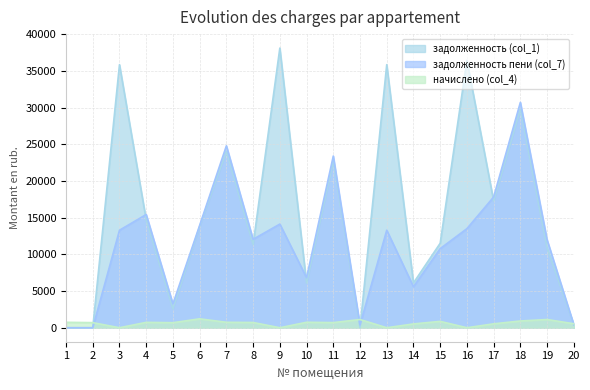

True or false: задолженность пени (col_7) and задолженность (col_1) intersect in this chart.

True